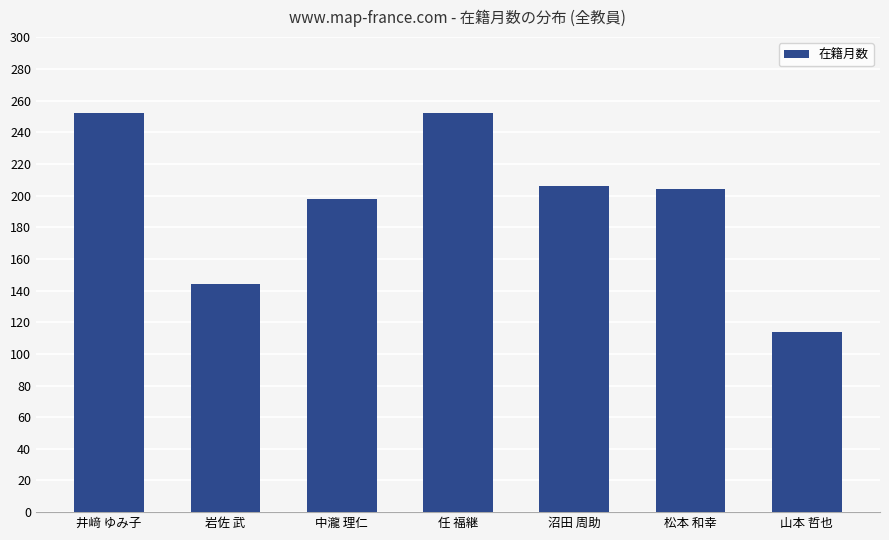

What is the value of the 3rd bar from the left?

198